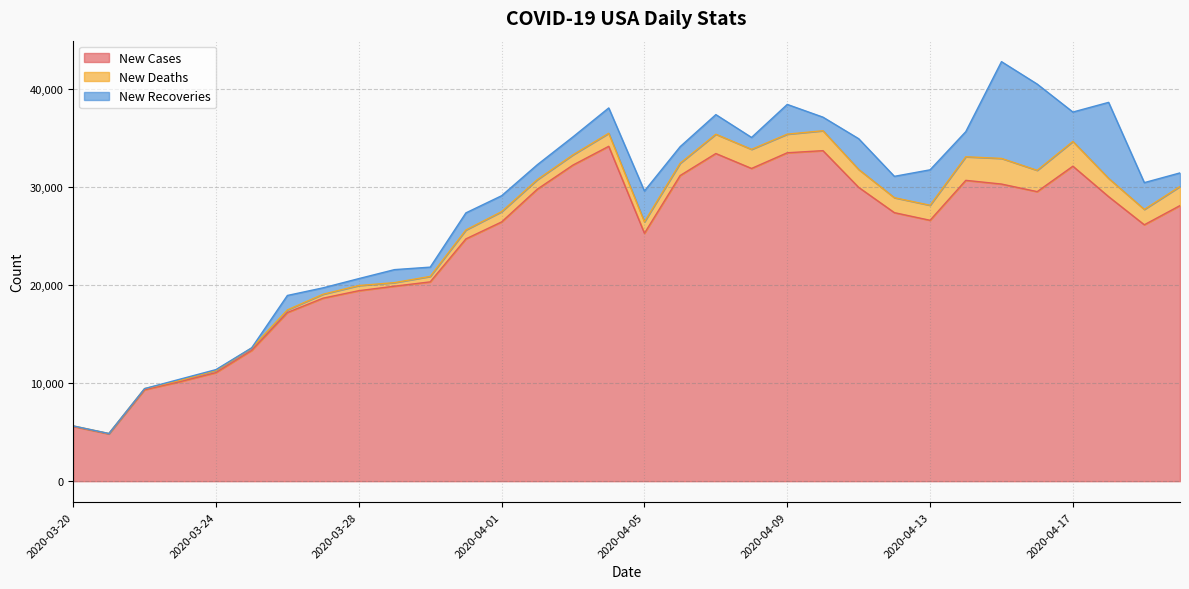

At which label is New Deaths closest to 1332?

2020-04-04